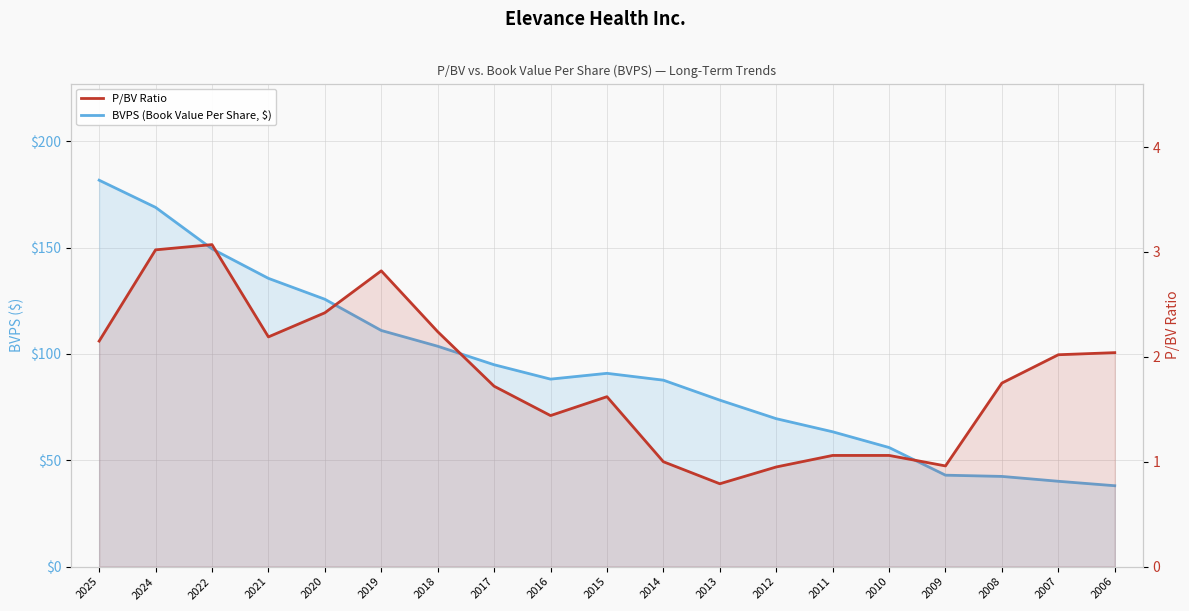

Rank the series by their average value, from highest to lowest.

BVPS (Book Value Per Share, $), P/BV Ratio